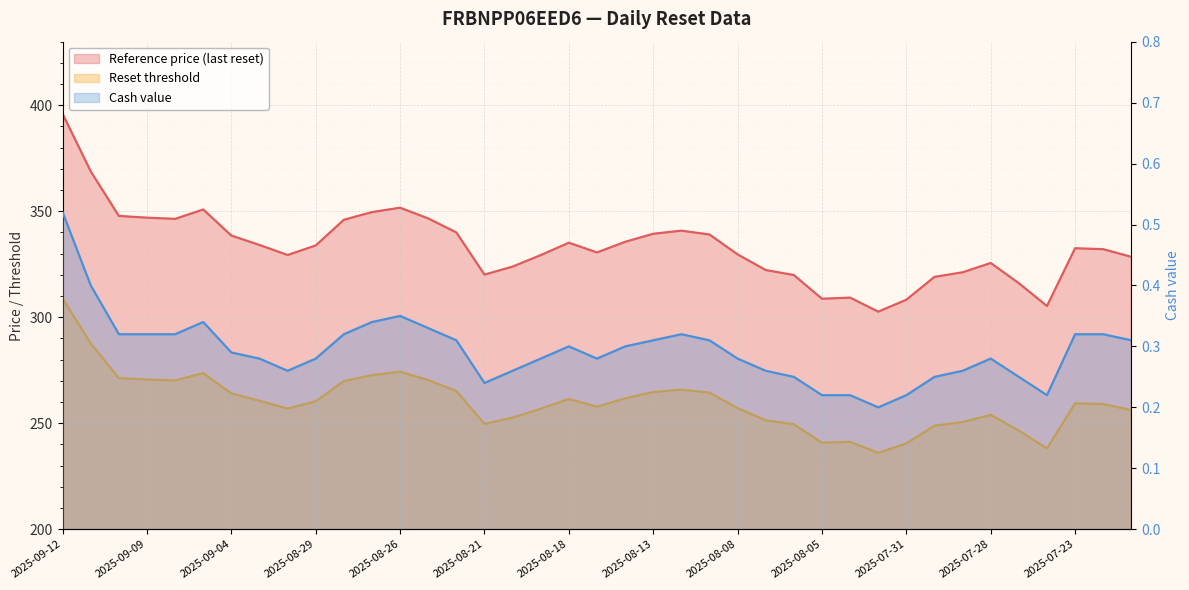

What position from the right is 2025-08-12?

17